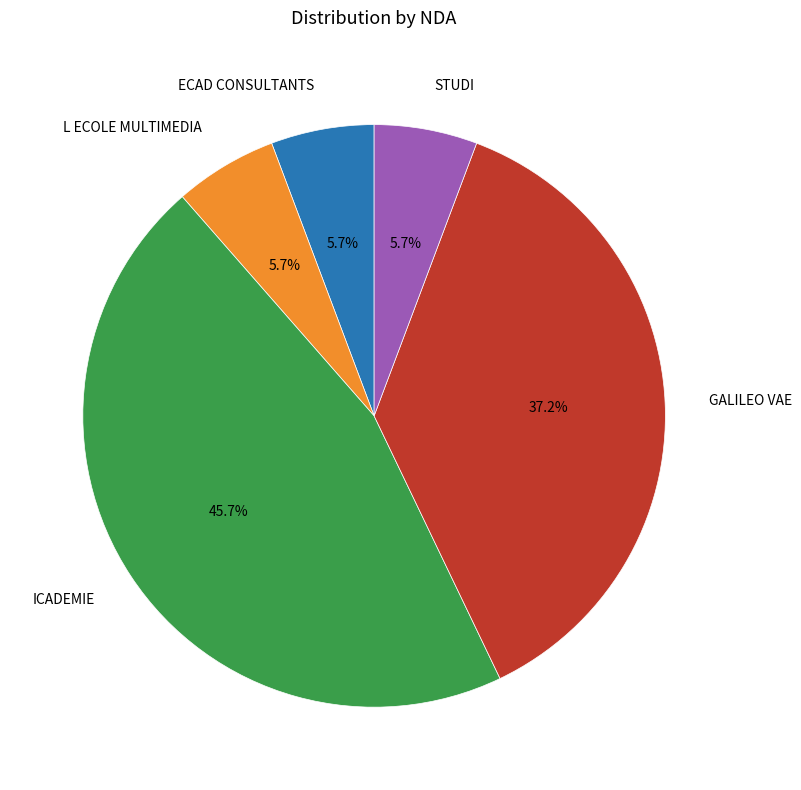

What percentage do ICADEMIE and ECAD CONSULTANTS together represent?

51.4%